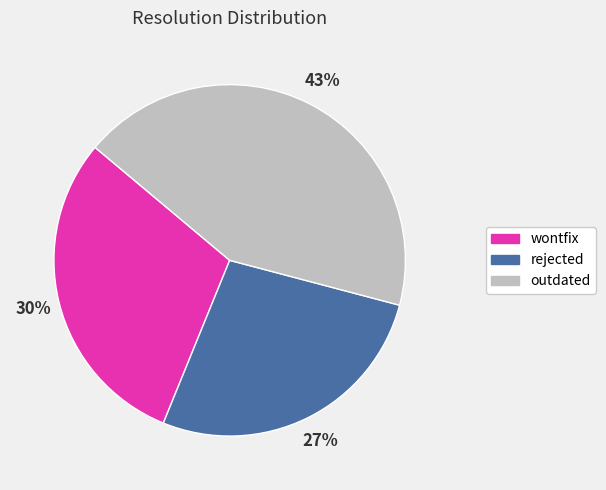

What is the ratio of the value at wontfix to the value at rejected?

1.1